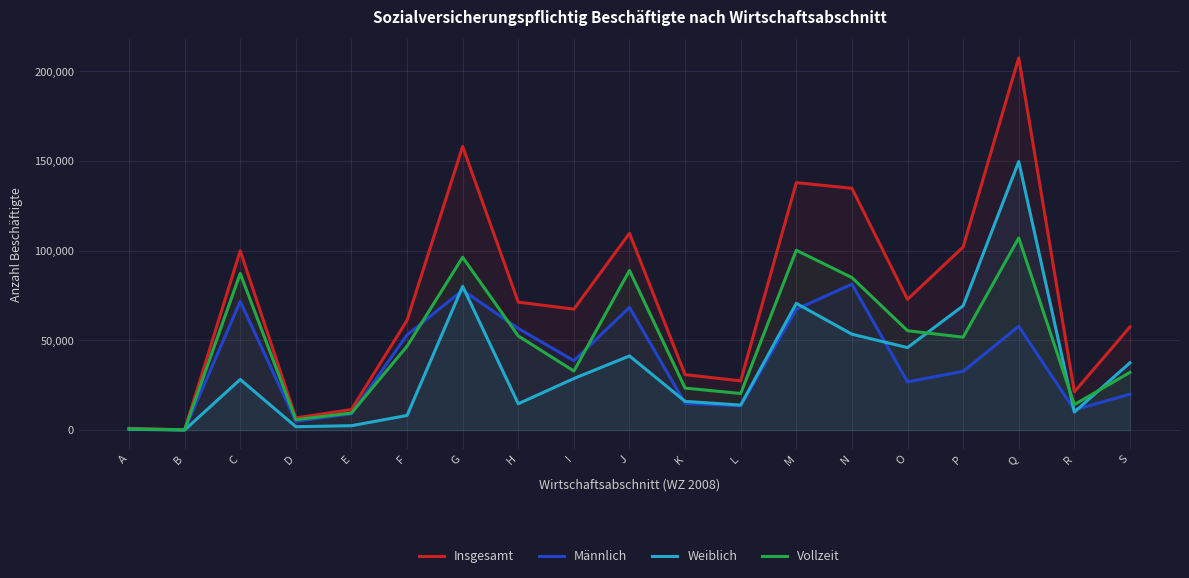

True or false: Männlich has more than 1 interior local peaks.

True